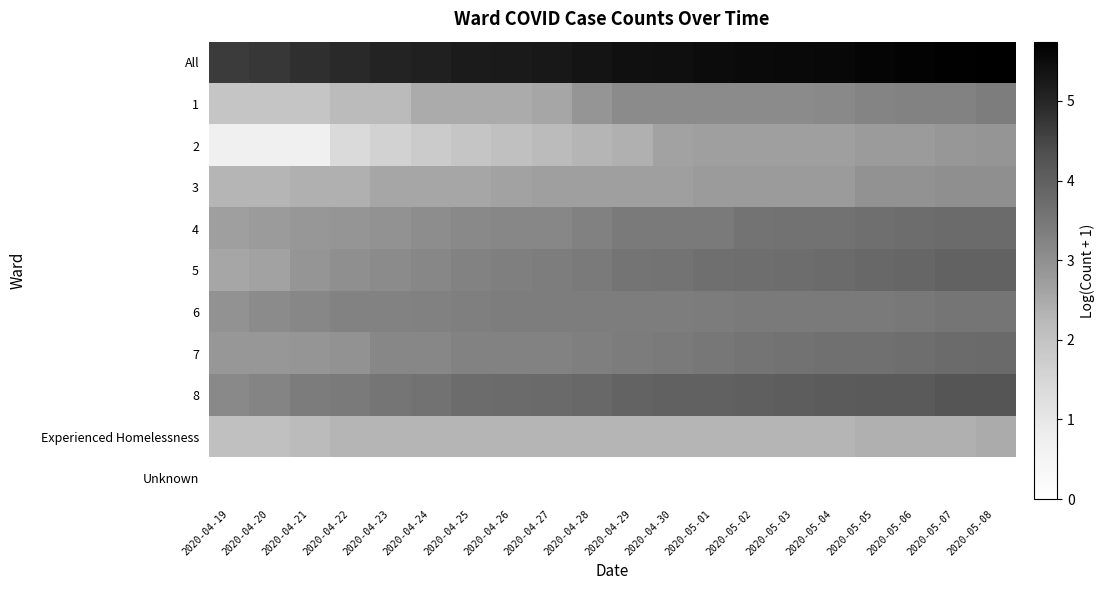

Reading right to left, what are all the values shown in this chart?

All: 2020-05-08=5.7	2020-05-07=5.7	2020-05-06=5.7	2020-05-05=5.6	2020-05-04=5.6	2020-05-03=5.6	2020-05-02=5.5	2020-05-01=5.5	2020-04-30=5.4	2020-04-29=5.4	2020-04-28=5.3	2020-04-27=5.3	2020-04-26=5.2	2020-04-25=5.2	2020-04-24=5.1	2020-04-23=5.0	2020-04-22=4.9	2020-04-21=4.9	2020-04-20=4.7	2020-04-19=4.7
1: 2020-05-08=3.4	2020-05-07=3.3	2020-05-06=3.3	2020-05-05=3.2	2020-05-04=3.1	2020-05-03=3.1	2020-05-02=3.1	2020-05-01=3.1	2020-04-30=3.1	2020-04-29=3.1	2020-04-28=2.9	2020-04-27=2.6	2020-04-26=2.5	2020-04-25=2.5	2020-04-24=2.5	2020-04-23=2.2	2020-04-22=2.2	2020-04-21=1.9	2020-04-20=1.9	2020-04-19=1.9
2: 2020-05-08=2.9	2020-05-07=2.8	2020-05-06=2.8	2020-05-05=2.8	2020-05-04=2.7	2020-05-03=2.7	2020-05-02=2.7	2020-05-01=2.7	2020-04-30=2.6	2020-04-29=2.4	2020-04-28=2.3	2020-04-27=2.2	2020-04-26=2.1	2020-04-25=1.9	2020-04-24=1.8	2020-04-23=1.6	2020-04-22=1.4	2020-04-21=0.7	2020-04-20=0.7	2020-04-19=0.7
3: 2020-05-08=3.0	2020-05-07=3.0	2020-05-06=2.9	2020-05-05=2.9	2020-05-04=2.8	2020-05-03=2.8	2020-05-02=2.8	2020-05-01=2.8	2020-04-30=2.7	2020-04-29=2.7	2020-04-28=2.7	2020-04-27=2.7	2020-04-26=2.6	2020-04-25=2.6	2020-04-24=2.6	2020-04-23=2.6	2020-04-22=2.4	2020-04-21=2.4	2020-04-20=2.3	2020-04-19=2.3
4: 2020-05-08=3.8	2020-05-07=3.8	2020-05-06=3.7	2020-05-05=3.7	2020-05-04=3.6	2020-05-03=3.6	2020-05-02=3.6	2020-05-01=3.4	2020-04-30=3.4	2020-04-29=3.4	2020-04-28=3.3	2020-04-27=3.2	2020-04-26=3.2	2020-04-25=3.1	2020-04-24=3.0	2020-04-23=2.9	2020-04-22=2.9	2020-04-21=2.8	2020-04-20=2.8	2020-04-19=2.7
5: 2020-05-08=3.9	2020-05-07=3.9	2020-05-06=3.9	2020-05-05=3.8	2020-05-04=3.8	2020-05-03=3.7	2020-05-02=3.7	2020-05-01=3.7	2020-04-30=3.6	2020-04-29=3.6	2020-04-28=3.4	2020-04-27=3.4	2020-04-26=3.3	2020-04-25=3.3	2020-04-24=3.2	2020-04-23=3.1	2020-04-22=3.0	2020-04-21=2.9	2020-04-20=2.6	2020-04-19=2.6
6: 2020-05-08=3.5	2020-05-07=3.5	2020-05-06=3.5	2020-05-05=3.4	2020-05-04=3.4	2020-05-03=3.4	2020-05-02=3.4	2020-05-01=3.4	2020-04-30=3.4	2020-04-29=3.4	2020-04-28=3.4	2020-04-27=3.4	2020-04-26=3.4	2020-04-25=3.3	2020-04-24=3.3	2020-04-23=3.3	2020-04-22=3.3	2020-04-21=3.2	2020-04-20=3.1	2020-04-19=2.9
7: 2020-05-08=3.8	2020-05-07=3.8	2020-05-06=3.7	2020-05-05=3.6	2020-05-04=3.6	2020-05-03=3.6	2020-05-02=3.6	2020-05-01=3.5	2020-04-30=3.4	2020-04-29=3.4	2020-04-28=3.3	2020-04-27=3.3	2020-04-26=3.3	2020-04-25=3.3	2020-04-24=3.2	2020-04-23=3.2	2020-04-22=2.9	2020-04-21=2.9	2020-04-20=2.8	2020-04-19=2.8
8: 2020-05-08=4.2	2020-05-07=4.2	2020-05-06=4.1	2020-05-05=4.1	2020-05-04=4.1	2020-05-03=4.1	2020-05-02=4.0	2020-05-01=4.0	2020-04-30=4.0	2020-04-29=3.9	2020-04-28=3.8	2020-04-27=3.8	2020-04-26=3.8	2020-04-25=3.7	2020-04-24=3.6	2020-04-23=3.5	2020-04-22=3.4	2020-04-21=3.4	2020-04-20=3.2	2020-04-19=3.1
Experienced Homelessness: 2020-05-08=2.5	2020-05-07=2.4	2020-05-06=2.4	2020-05-05=2.4	2020-05-04=2.3	2020-05-03=2.3	2020-05-02=2.3	2020-05-01=2.3	2020-04-30=2.3	2020-04-29=2.3	2020-04-28=2.3	2020-04-27=2.3	2020-04-26=2.3	2020-04-25=2.3	2020-04-24=2.3	2020-04-23=2.3	2020-04-22=2.3	2020-04-21=2.2	2020-04-20=2.1	2020-04-19=2.1
Unknown: 2020-05-08=0.0	2020-05-07=0.0	2020-05-06=0.0	2020-05-05=0.0	2020-05-04=0.0	2020-05-03=0.0	2020-05-02=0.0	2020-05-01=0.0	2020-04-30=0.0	2020-04-29=0.0	2020-04-28=0.0	2020-04-27=0.0	2020-04-26=0.0	2020-04-25=0.0	2020-04-24=0.0	2020-04-23=0.0	2020-04-22=0.0	2020-04-21=0.0	2020-04-20=0.0	2020-04-19=0.0